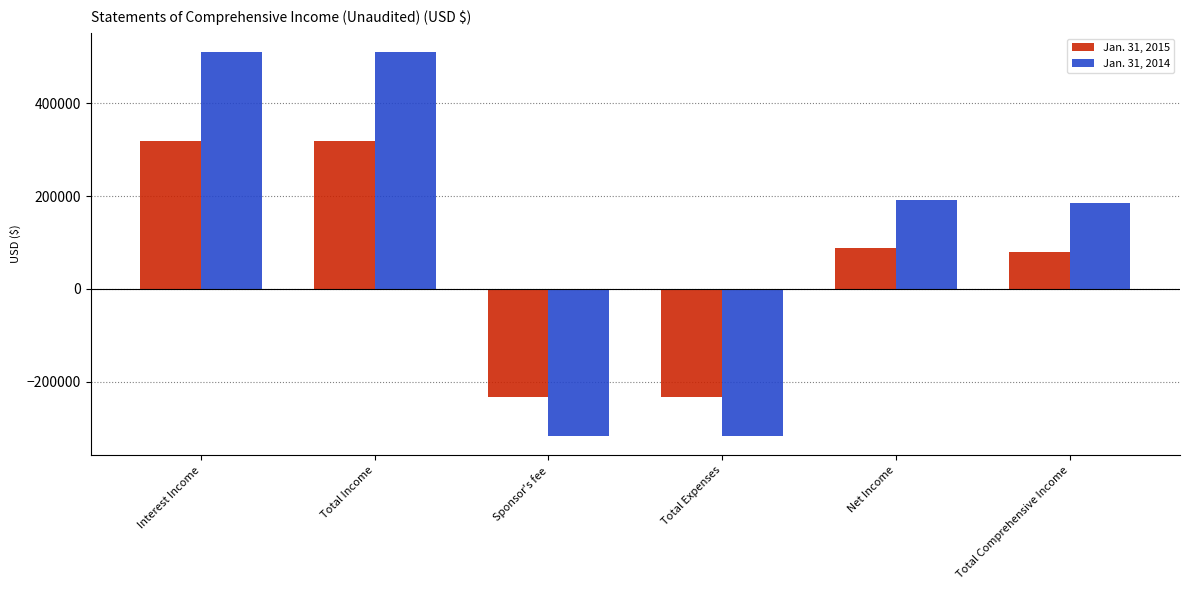

What are all the series names shown in the legend?

Jan. 31, 2015, Jan. 31, 2014